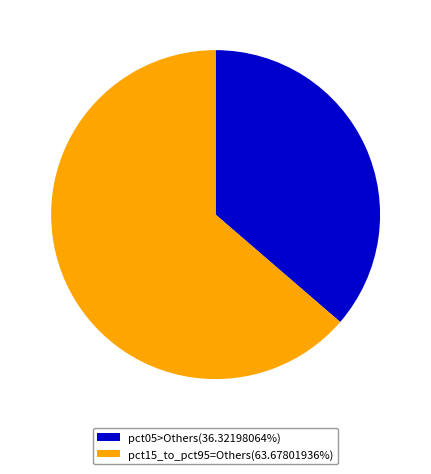

What is the ratio of the value at pct05>Others(36.32198064%) to the value at pct15_to_pct95=Others(63.67801936%)?

0.6